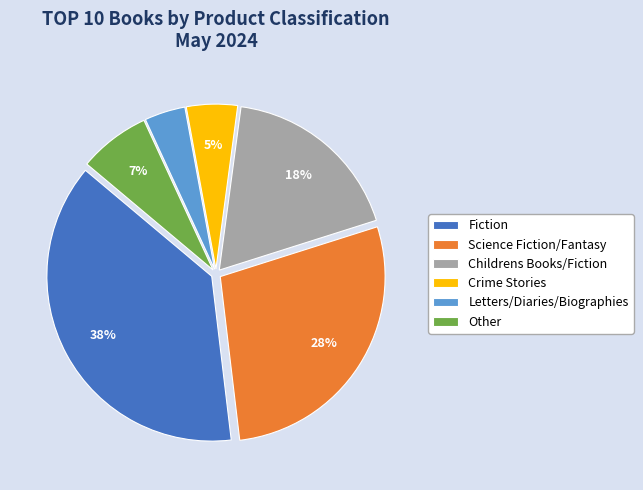

Is there any slice that represents more than half of the pie?

No